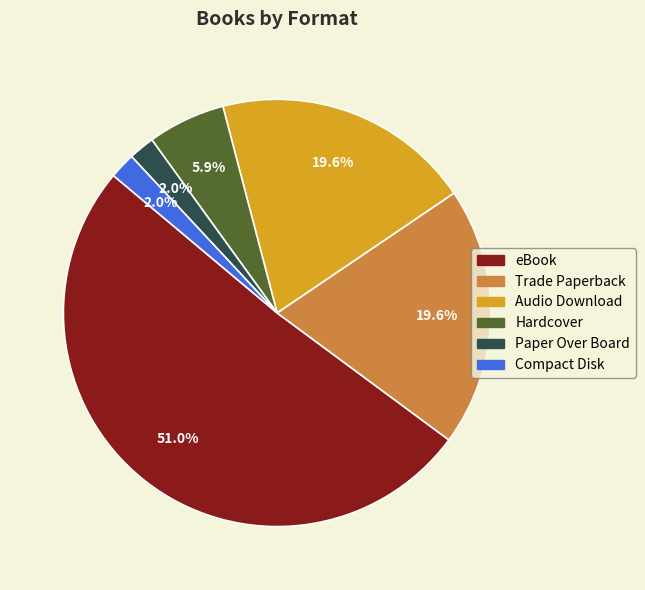

Combined, do Trade Paperback and Hardcover account for over 50%?

No